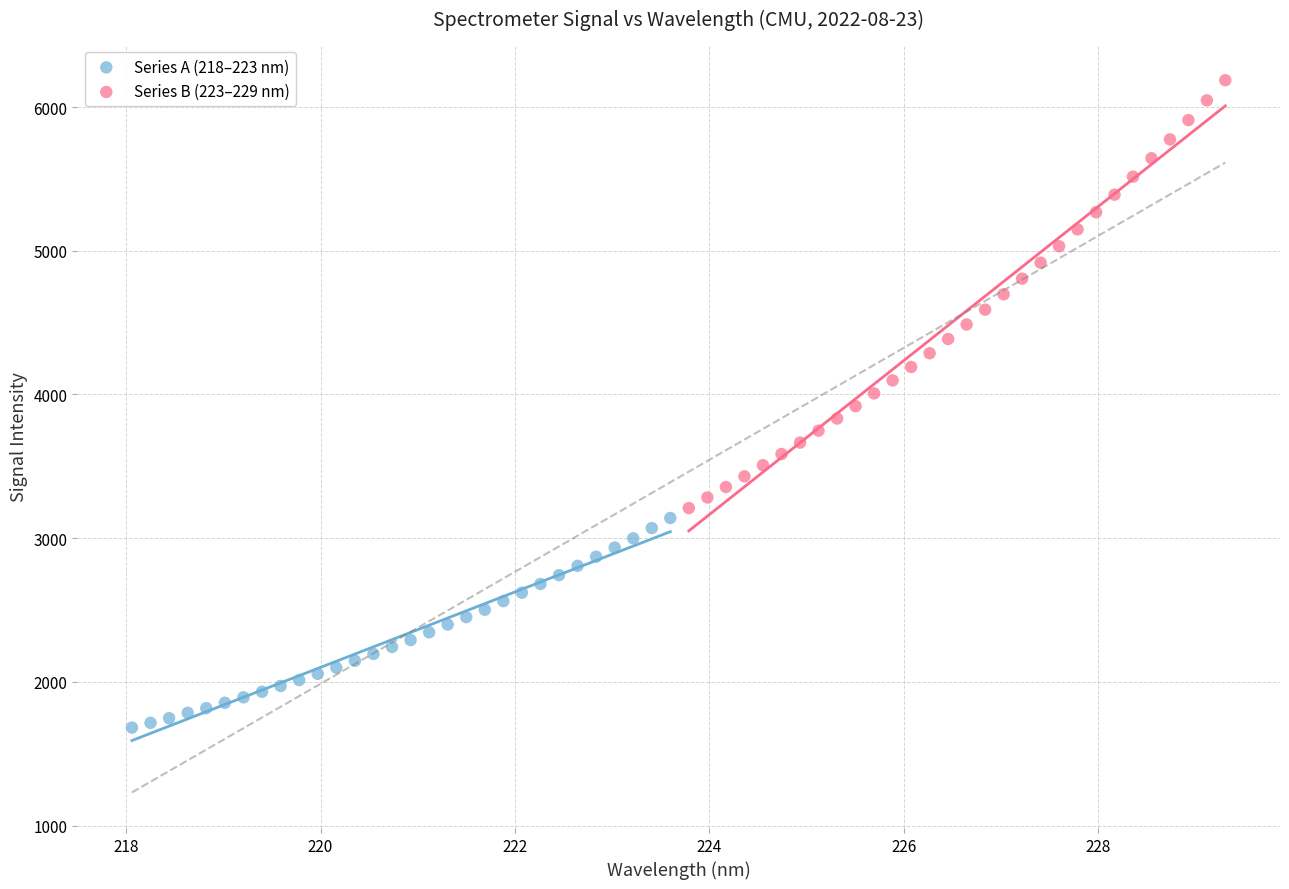

Which series reaches the maximum Y coordinate?

Series B (223–229 nm)